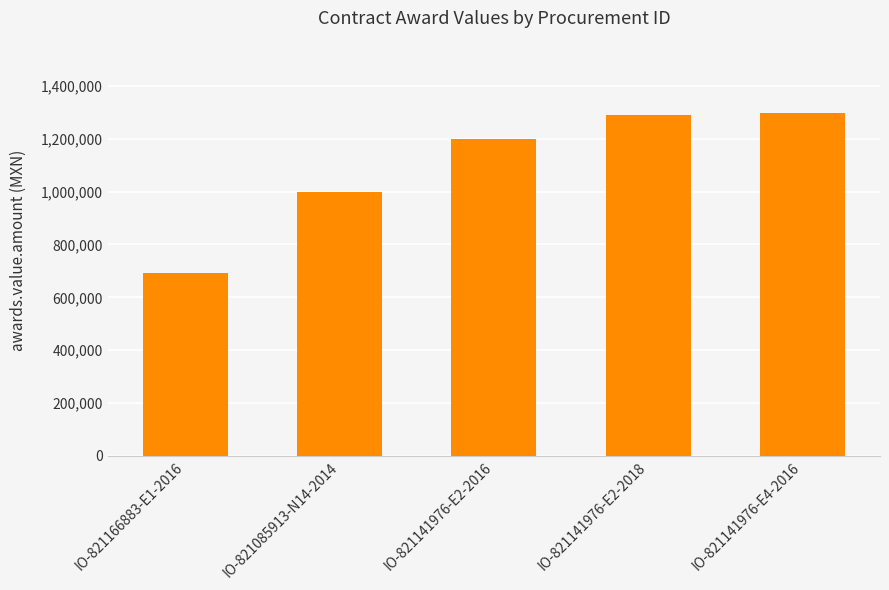

Is it true that the value at IO-821166883-E1-2016 is 271766.3?

False